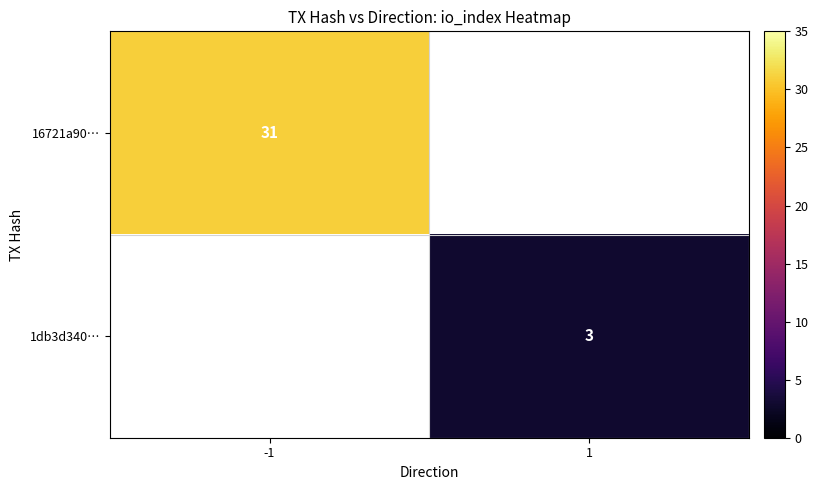

The 16721a90… series shows 31 at -1. True or false?

True